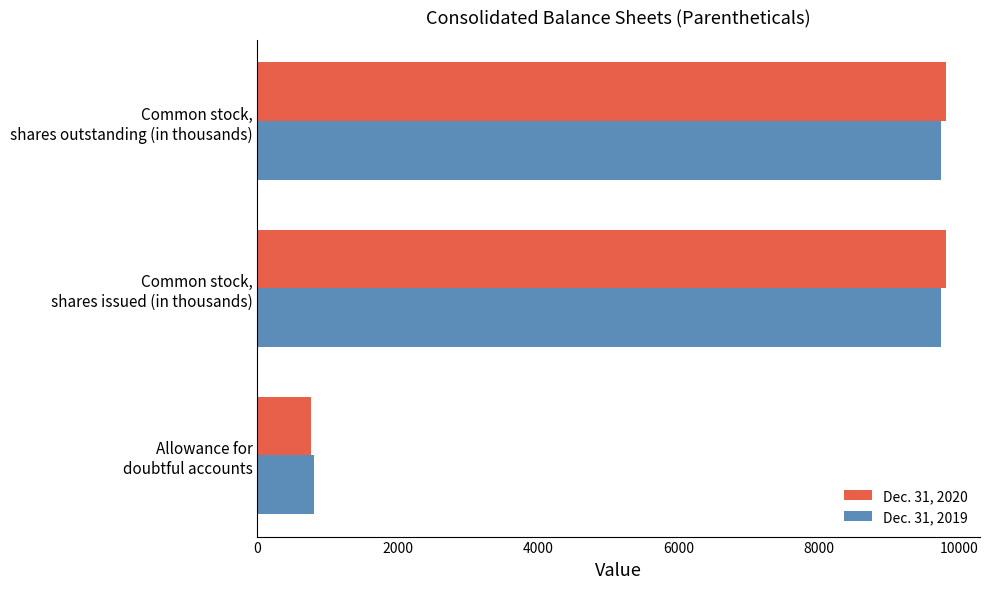

What is the difference between the maximum and minimum values in the Dec. 31, 2020 series?

9038.4